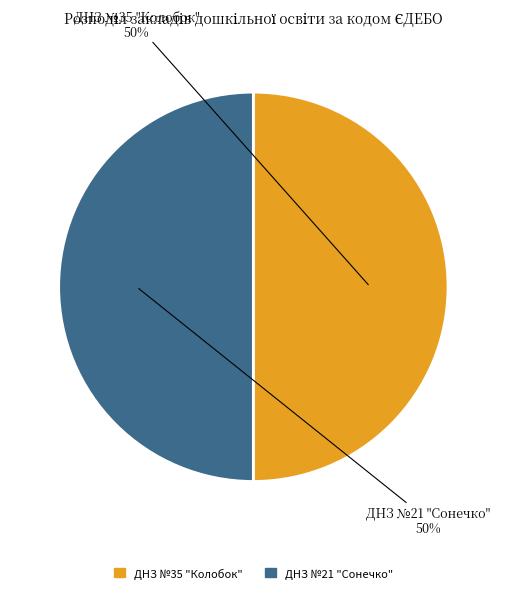

To the nearest percent, what is the combined percentage of ДНЗ №21 "Сонечко" and ДНЗ №35 "Колобок"?

100%